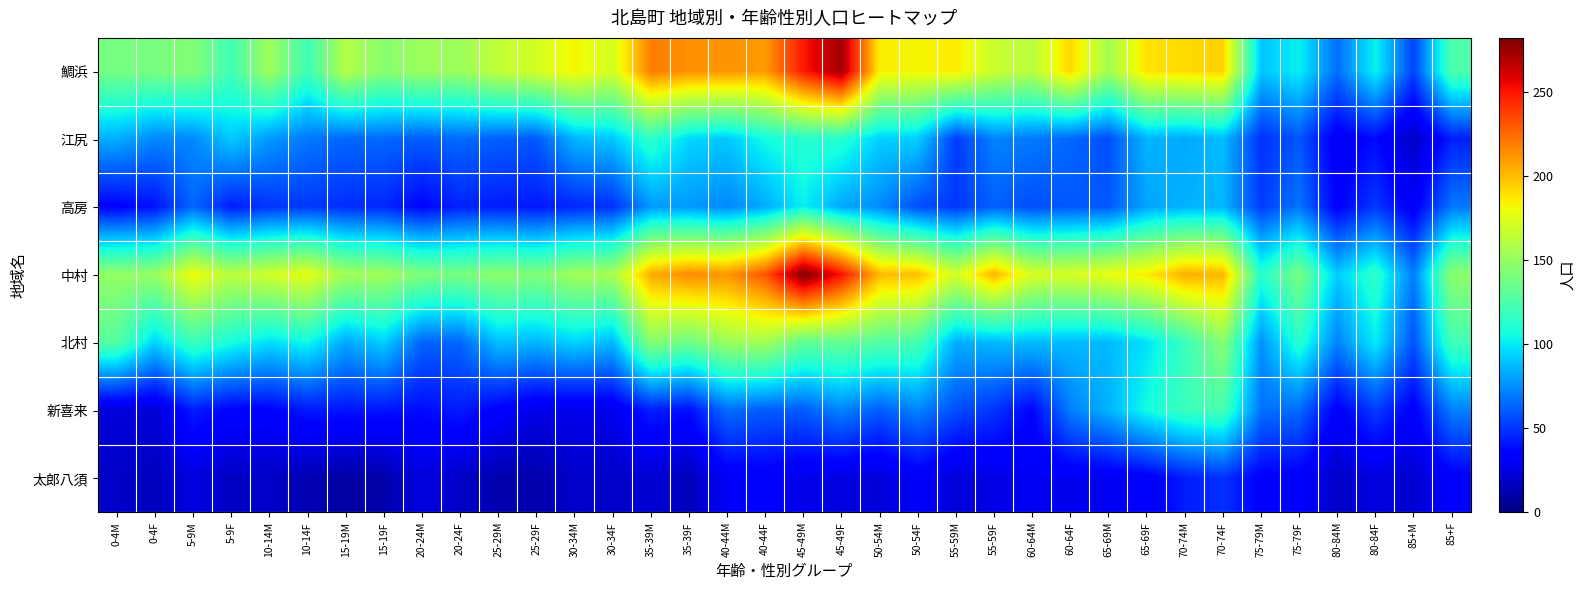

What is the difference between the highest and lowest values at 65-69M?

149